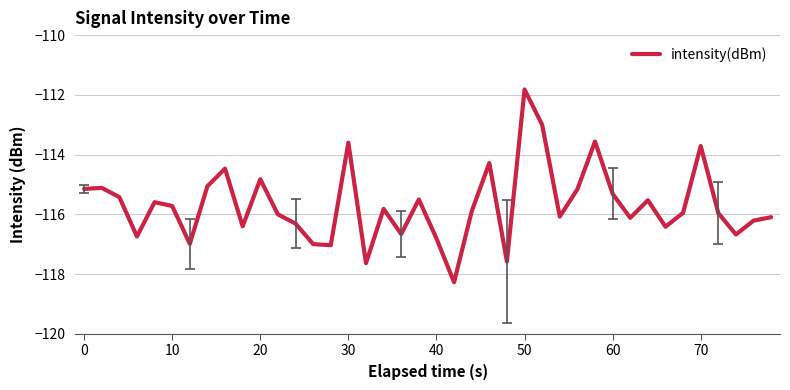

What is the difference between the maximum and minimum values?

6.5